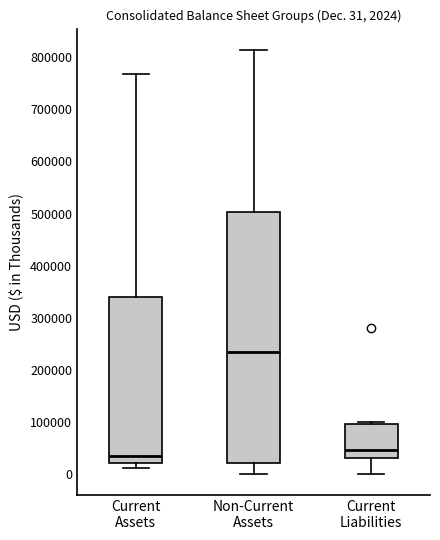

Comparing the boxes themselves (not the whiskers), which one is the tallest?

Non-Current Assets